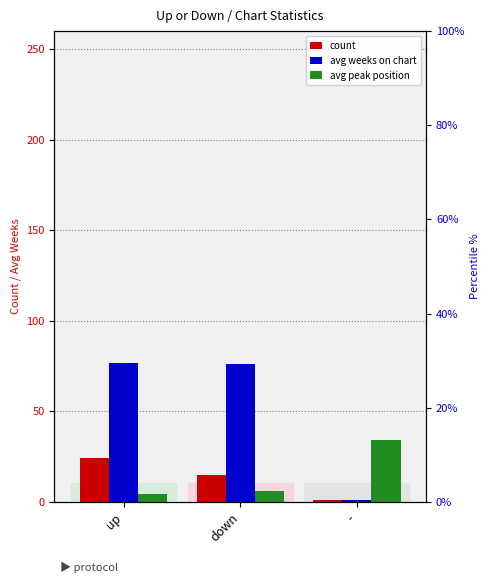

How many bars are there in total?

9